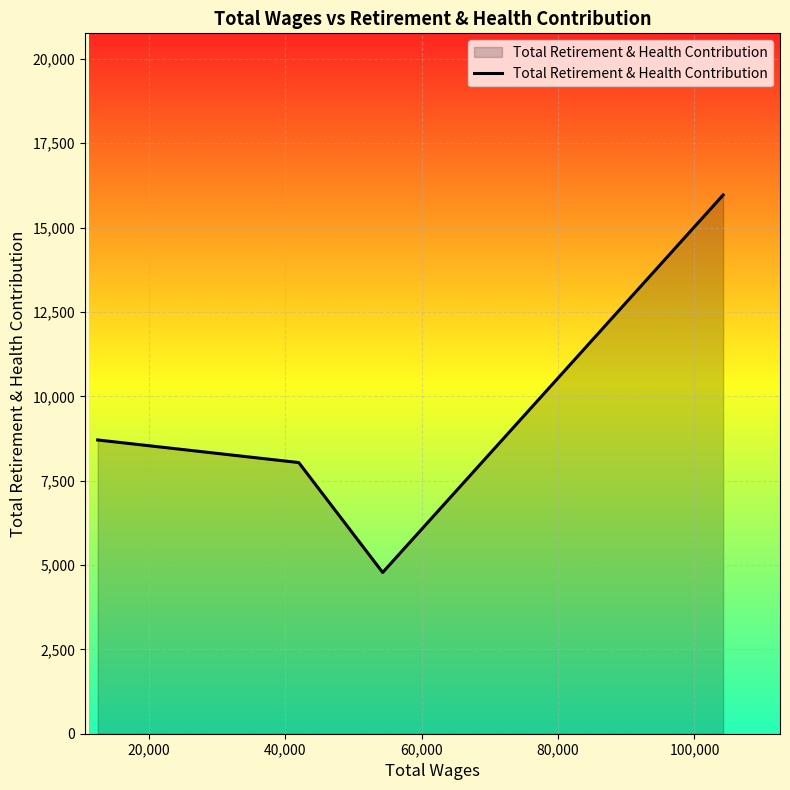

What is the greatest value displayed?

15968